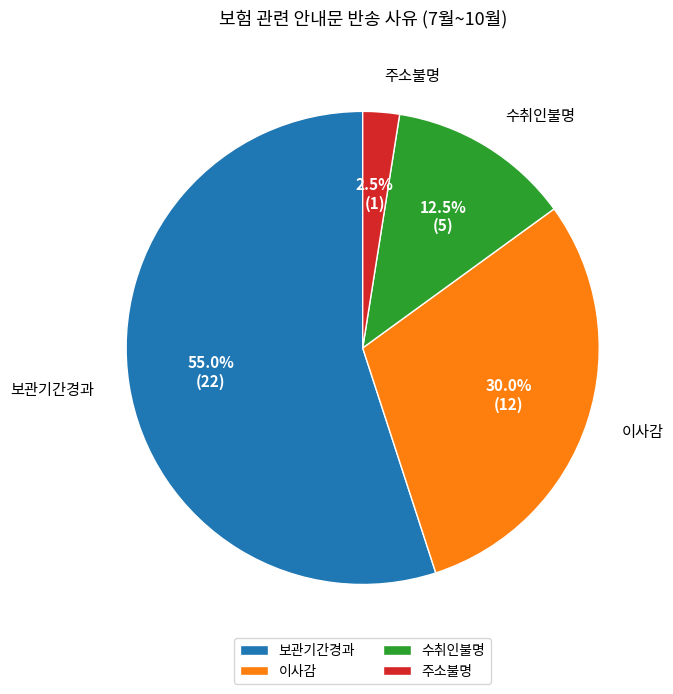

Which category has the smallest portion of the pie?

주소불명